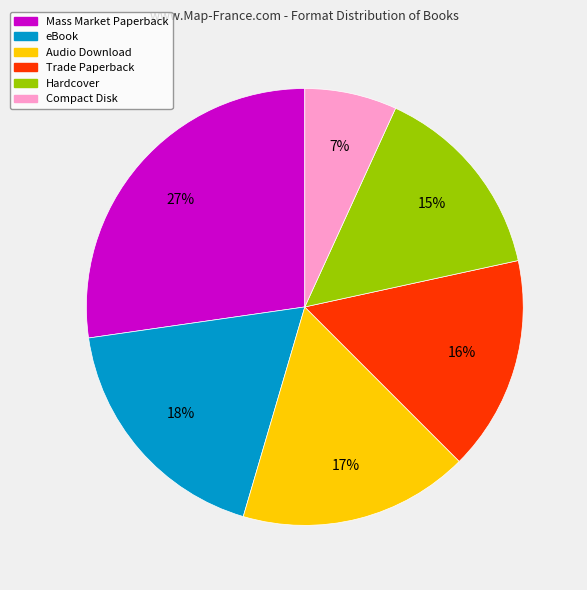

What is the smallest slice in the pie chart?

Compact Disk